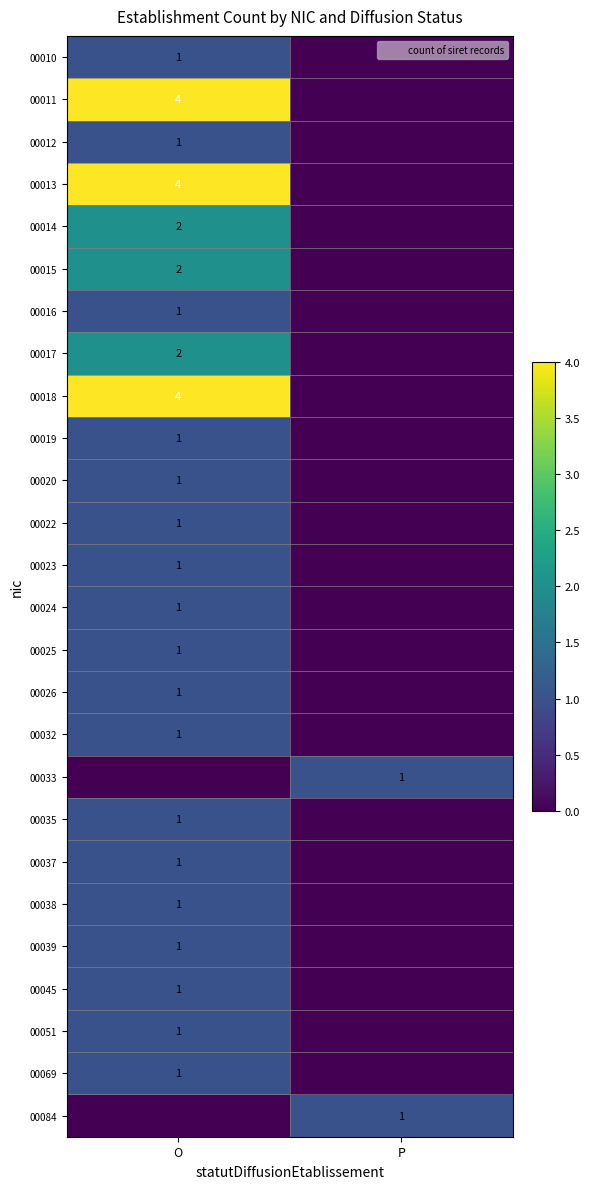

At which category is the sum across all series the highest?

O